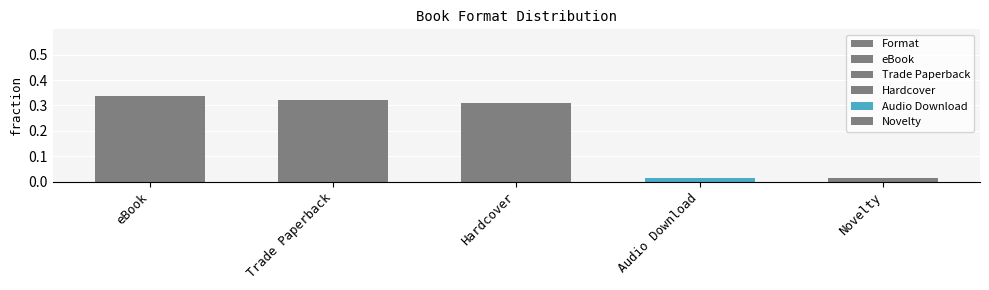

Rank the categories by value from lowest to highest.

Audio Download, Novelty, Hardcover, Trade Paperback, eBook